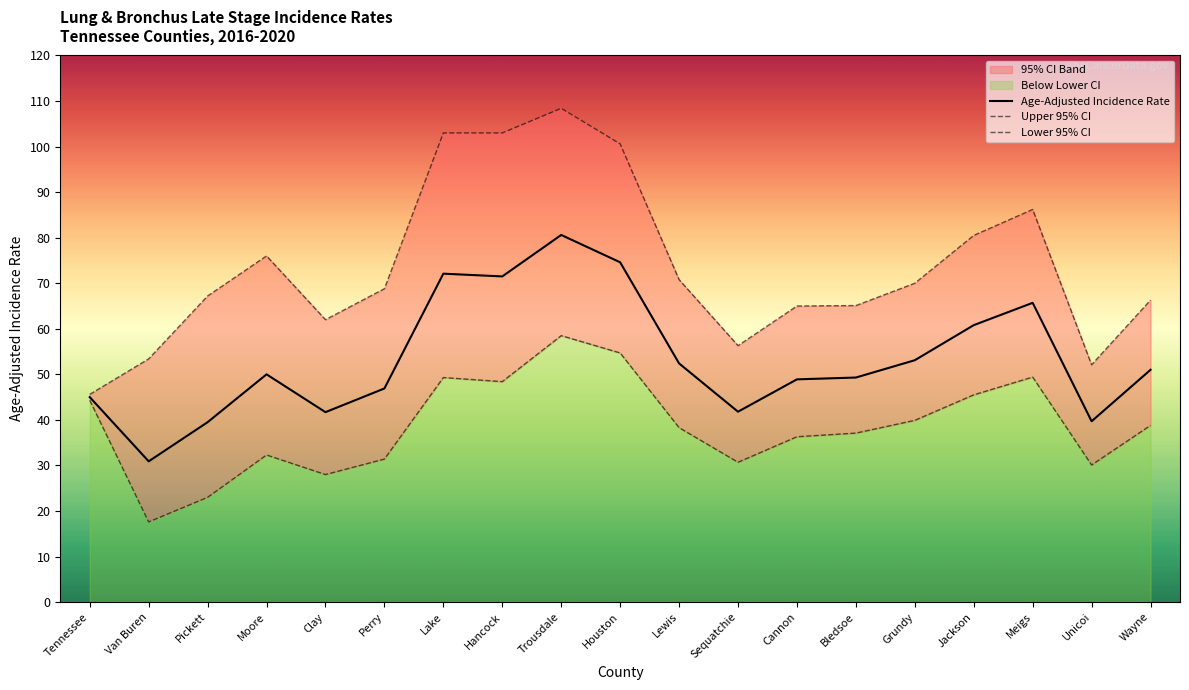

At how many categories does at least one series exceed 60?

15